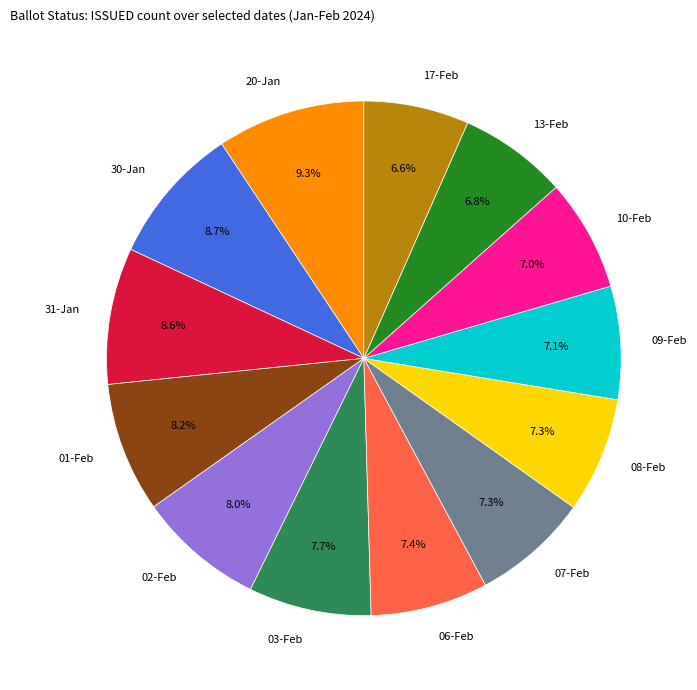

To the nearest percent, what is the difference between the 03-Feb and 31-Jan slice percentages?

1%